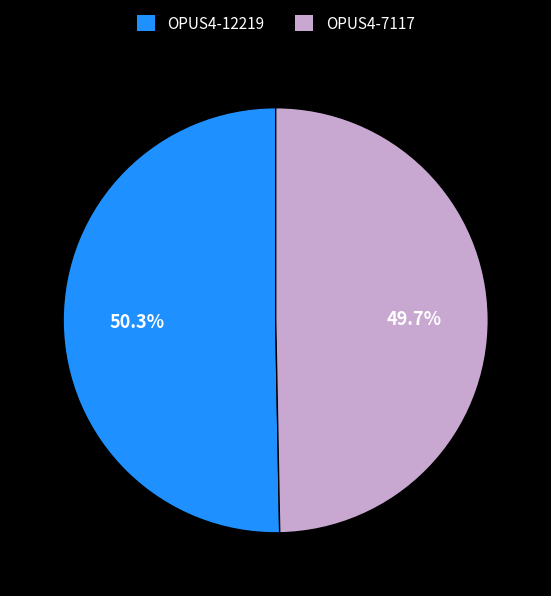

What is the ratio of the value at OPUS4-12219 to the value at OPUS4-7117?

1.0